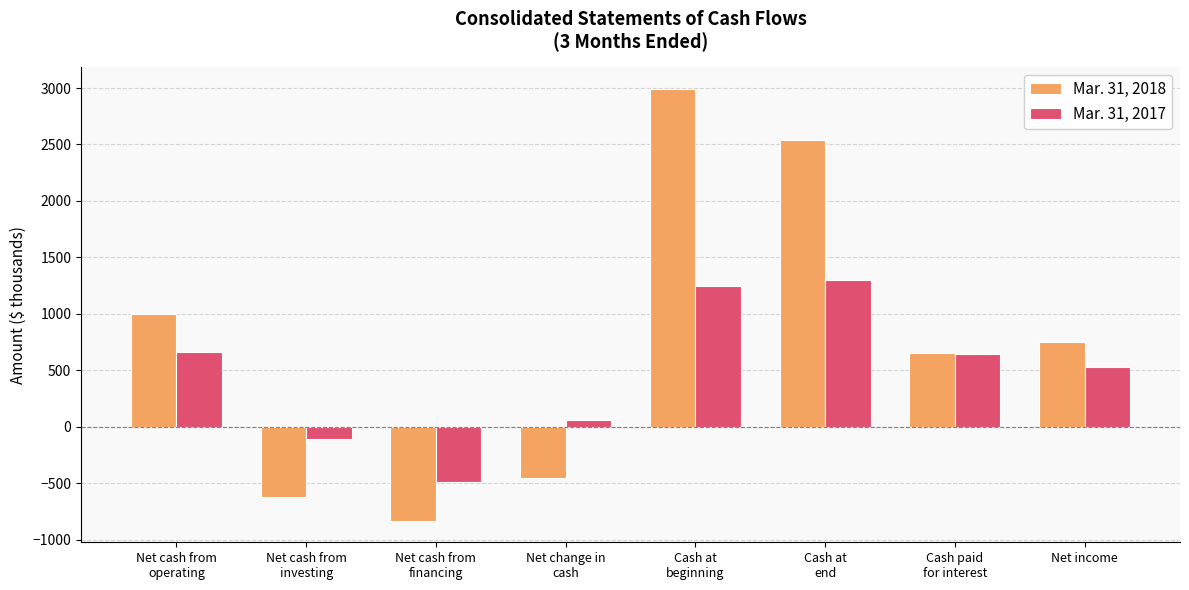

How many positive values does the Mar. 31, 2017 series have?

6